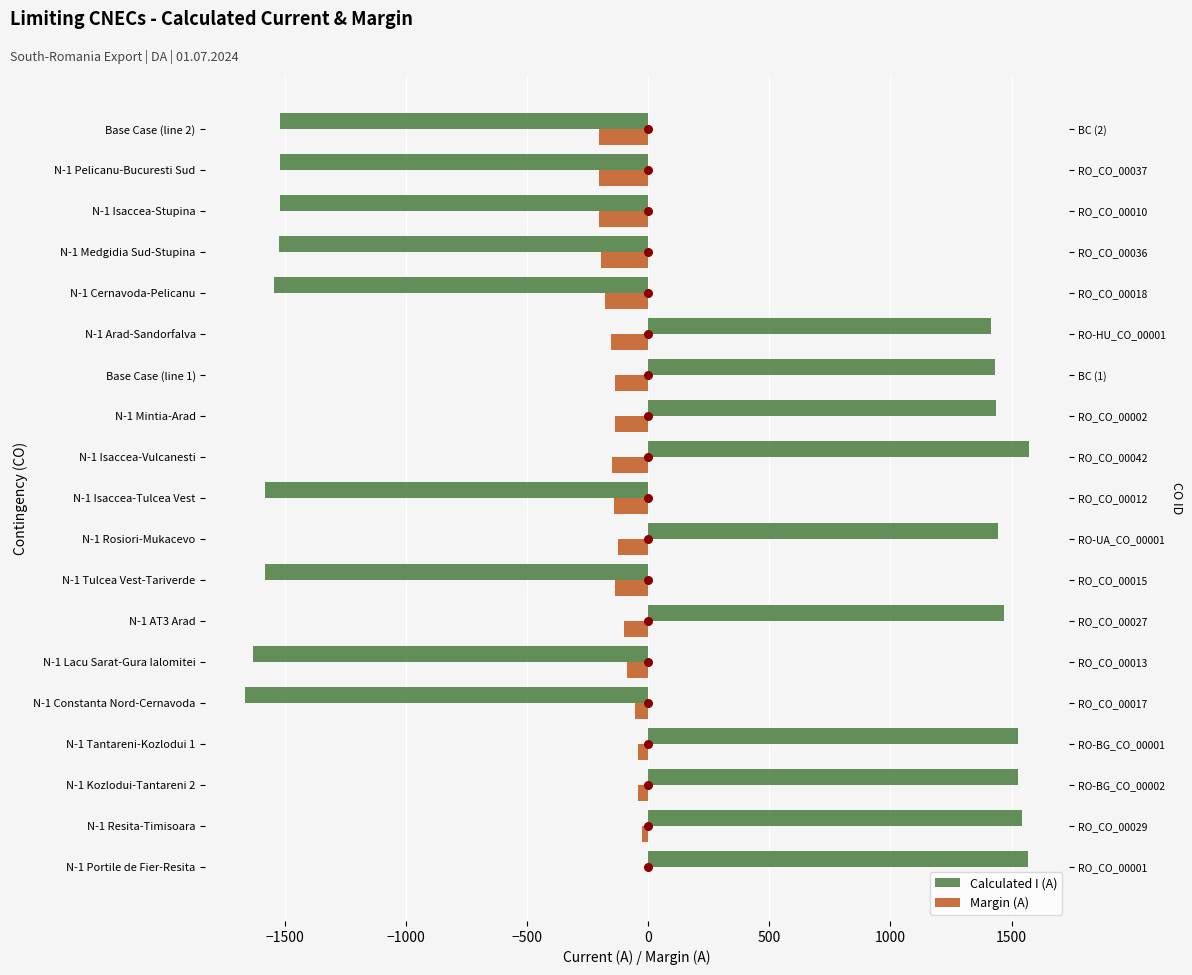

Which series has the largest total across all categories?

Calculated I (A)